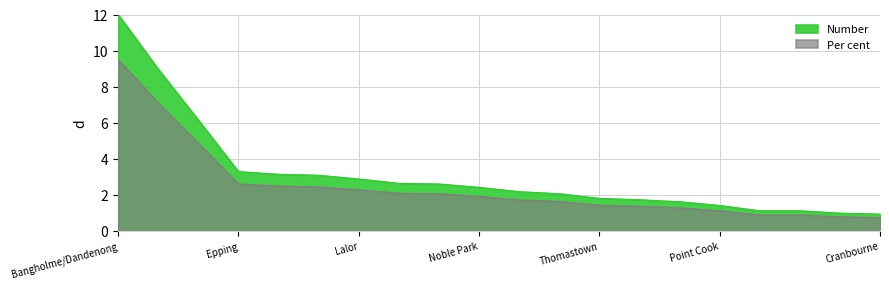

What is the label of the 15th point from the left?

Mill Park